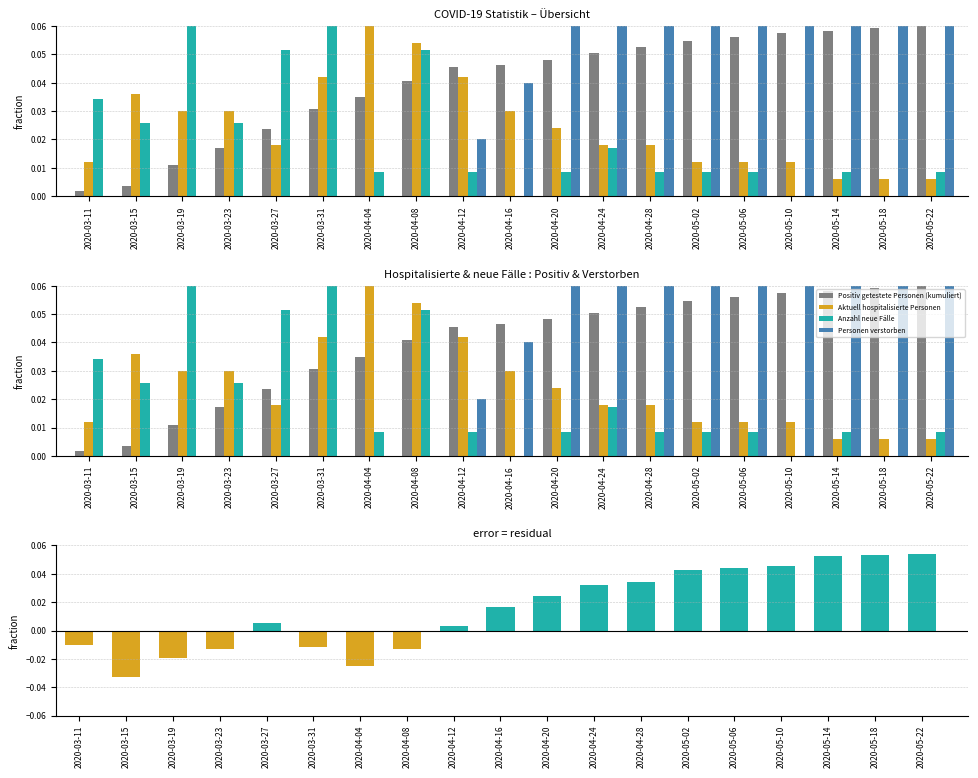

Is the value of Aktuell hospitalisierte Personen at 2020-03-11 greater than the value of Differenz (kumuliert - hospitalisiert) at 2020-03-15?

Yes